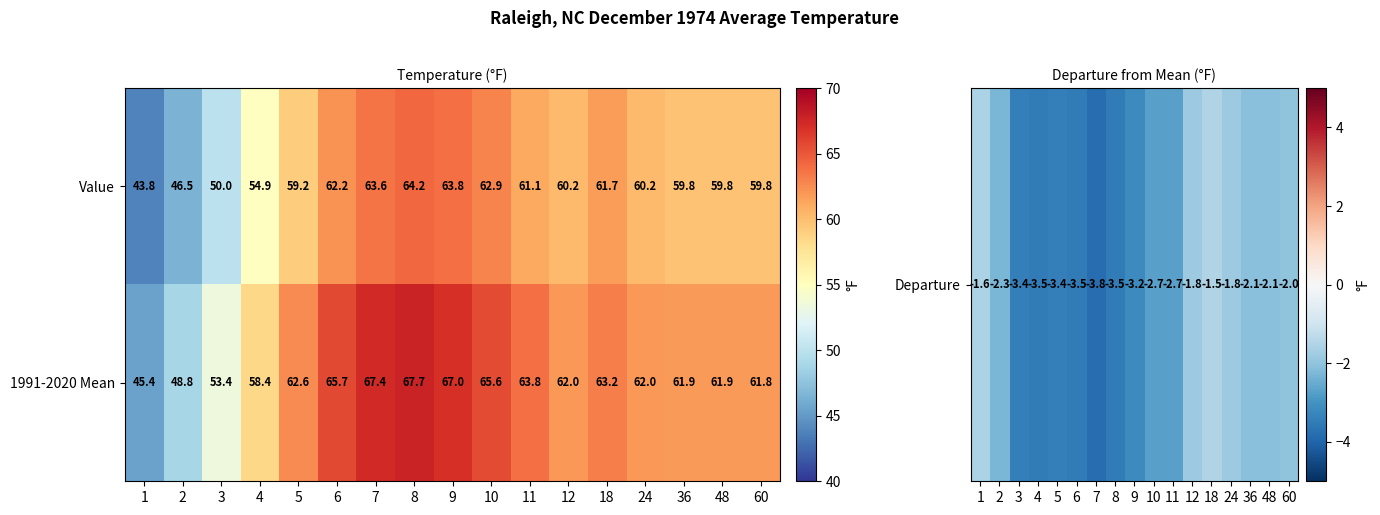

What is the maximum value shown in the chart?

67.7